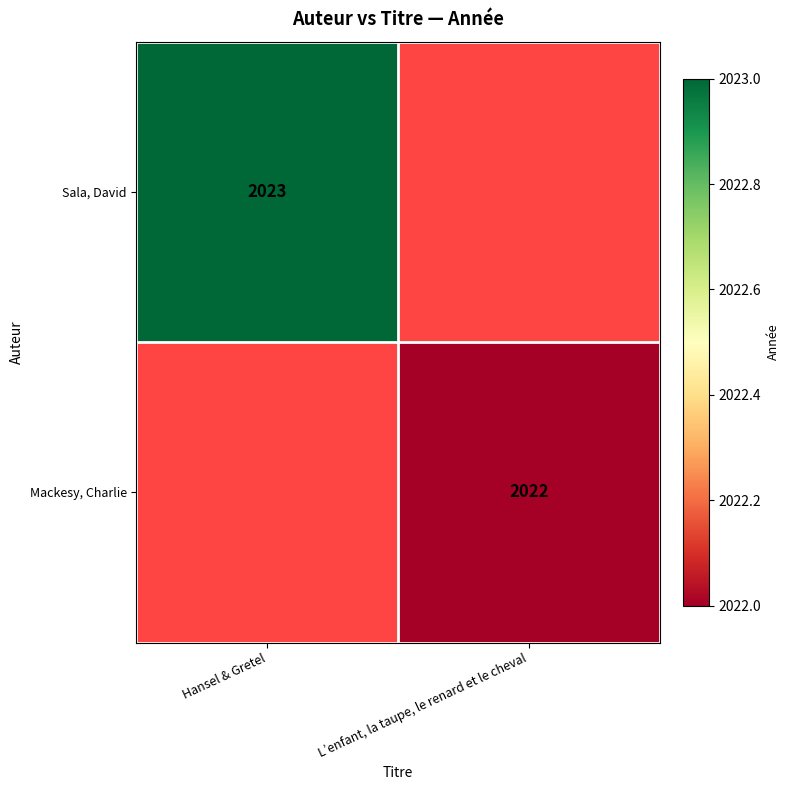

The value of Mackesy, Charlie at L’enfant, la taupe, le renard et le cheval is 3493. True or false?

False